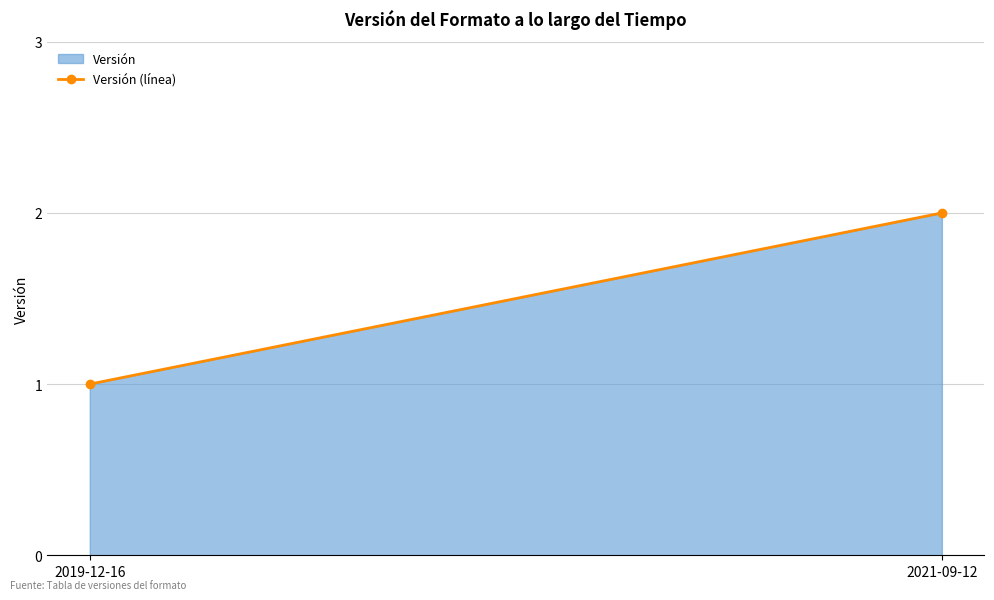

Rank the categories by value from highest to lowest.

2021-09-12, 2019-12-16